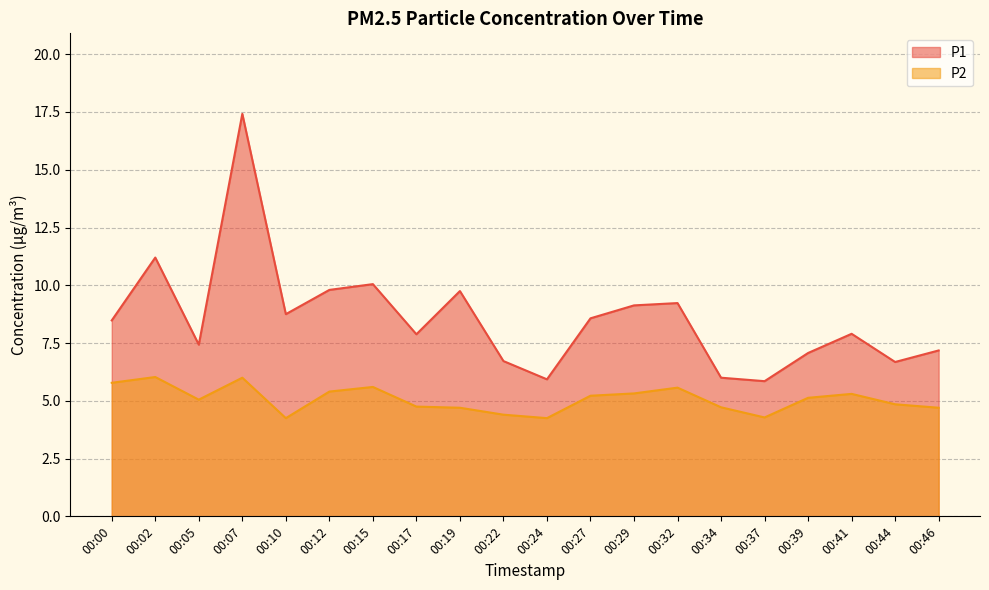

Which series has the largest range (max minus min)?

P1